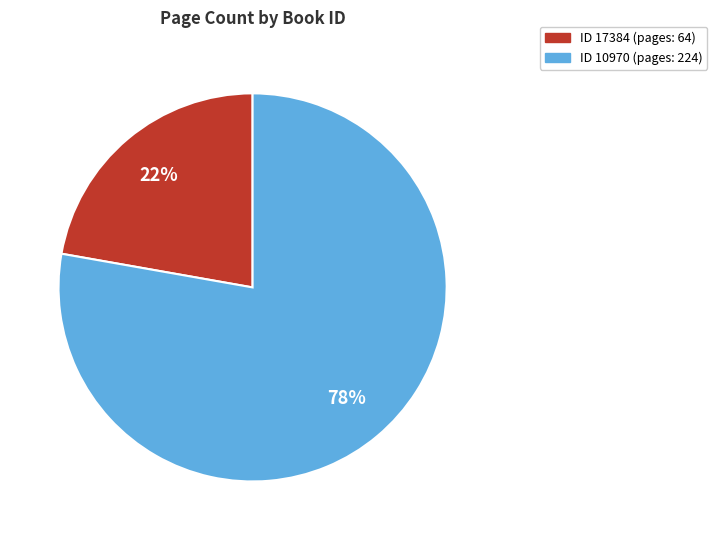

To the nearest percent, what is the difference between the largest and smallest slice percentages?

56%